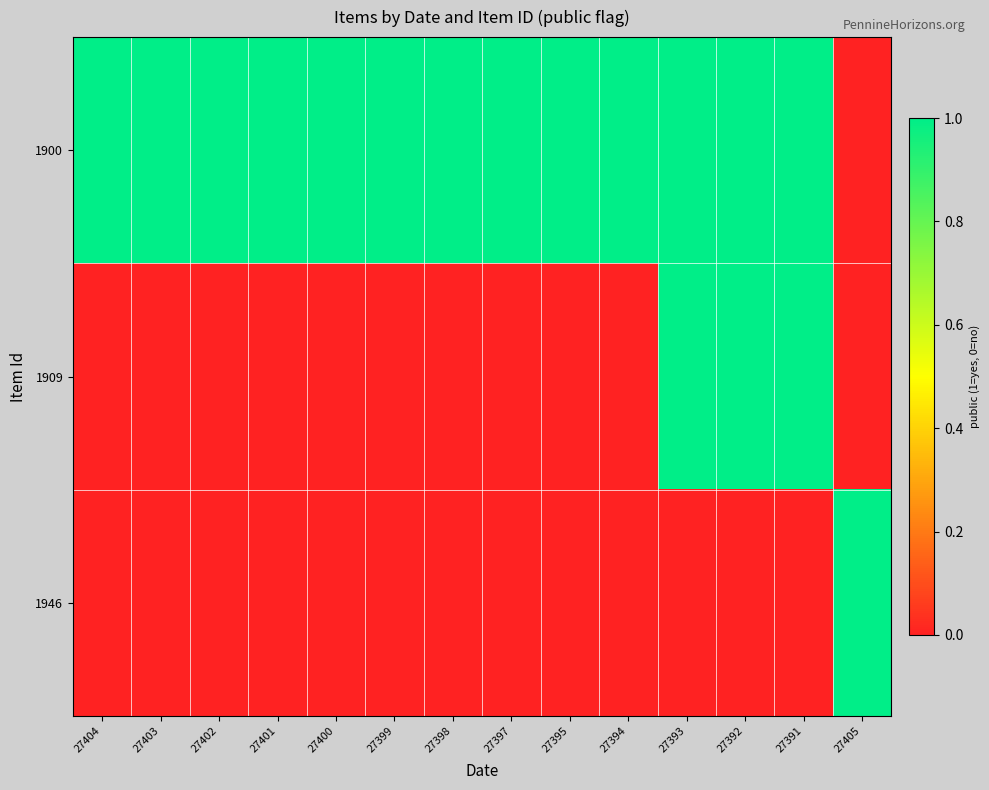

Reading left to right, extract all data points from this chart.

1900: 27404=1	27403=1	27402=1	27401=1	27400=1	27399=1	27398=1	27397=1	27395=1	27394=1	27393=1	27392=1	27391=1	27405=0
1909: 27404=0	27403=0	27402=0	27401=0	27400=0	27399=0	27398=0	27397=0	27395=0	27394=0	27393=1	27392=1	27391=1	27405=0
1946: 27404=0	27403=0	27402=0	27401=0	27400=0	27399=0	27398=0	27397=0	27395=0	27394=0	27393=0	27392=0	27391=0	27405=1